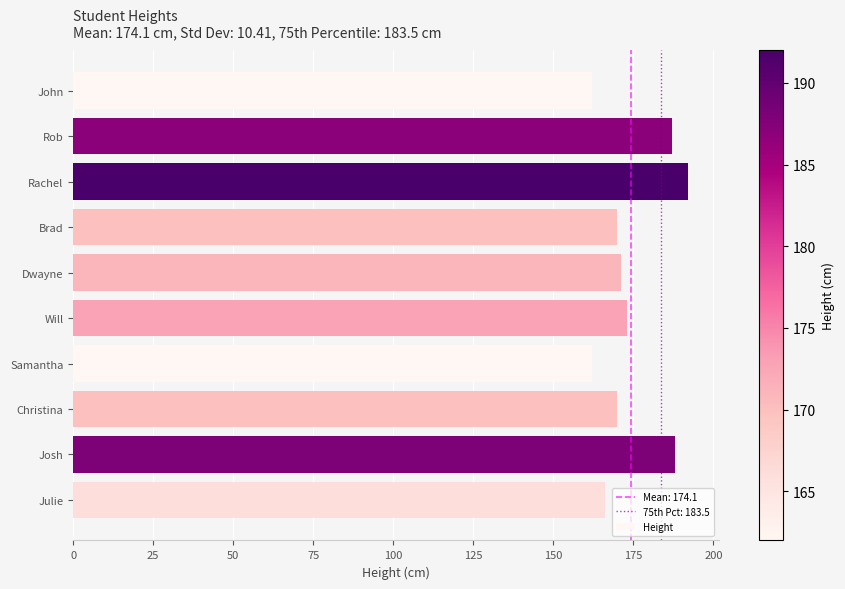

What is the change in value from John to Rob?

+25